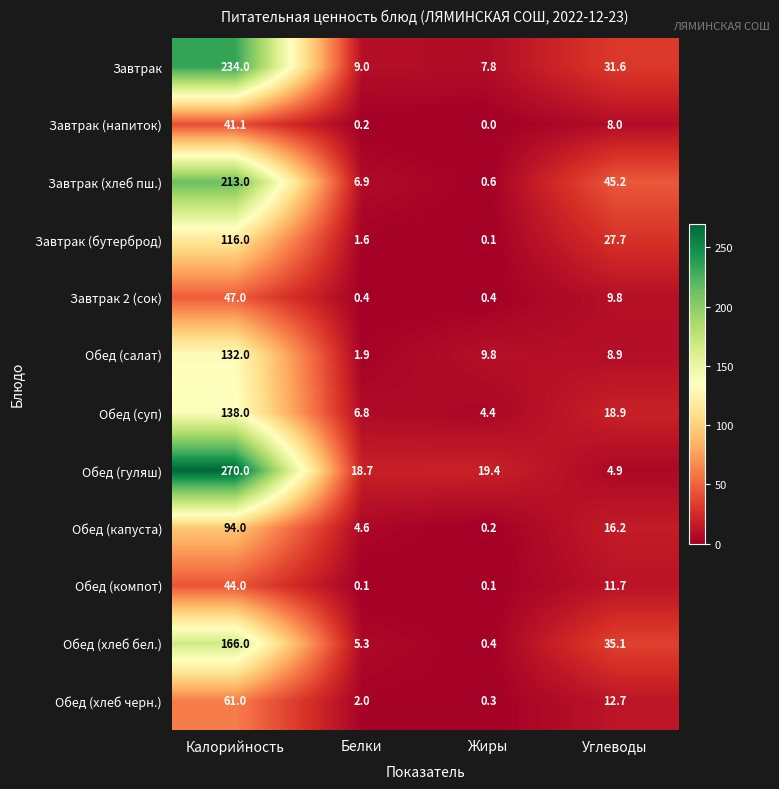

Is it true that Обед (салат) equals 9.8 at Жиры?

True